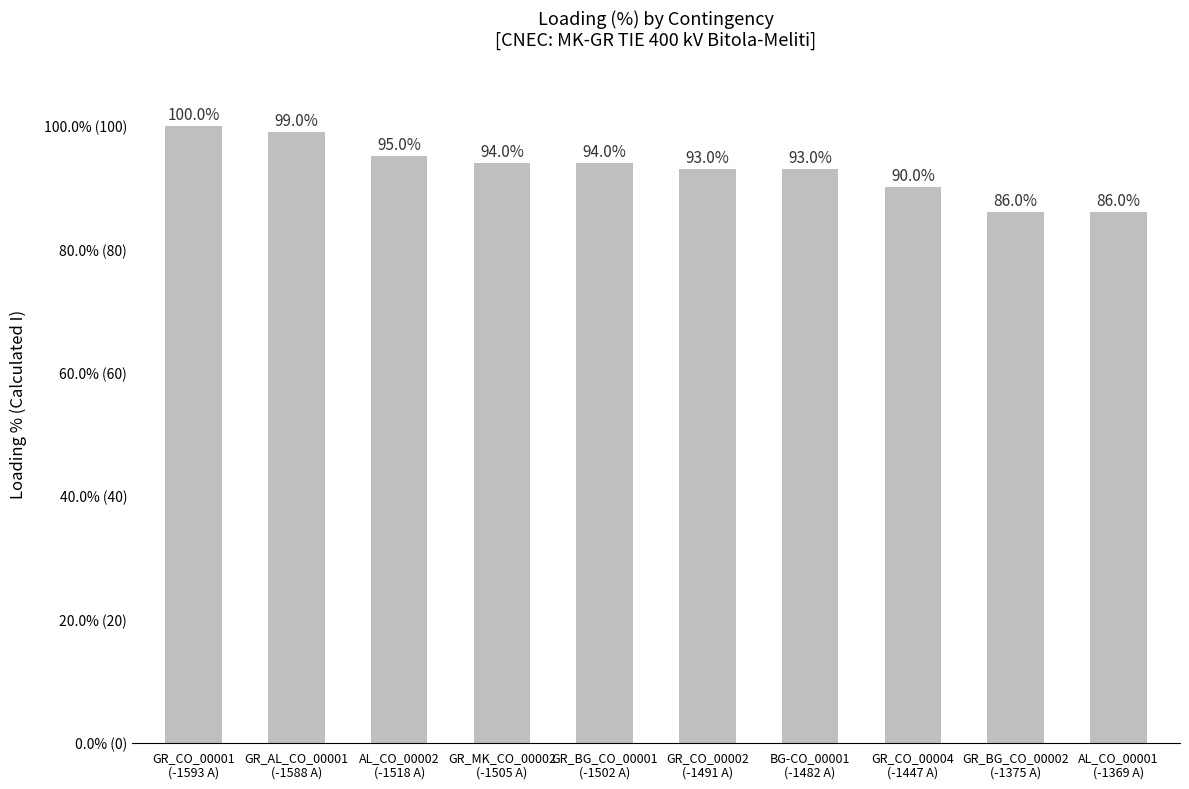

What is the minimum value shown in the chart?

86